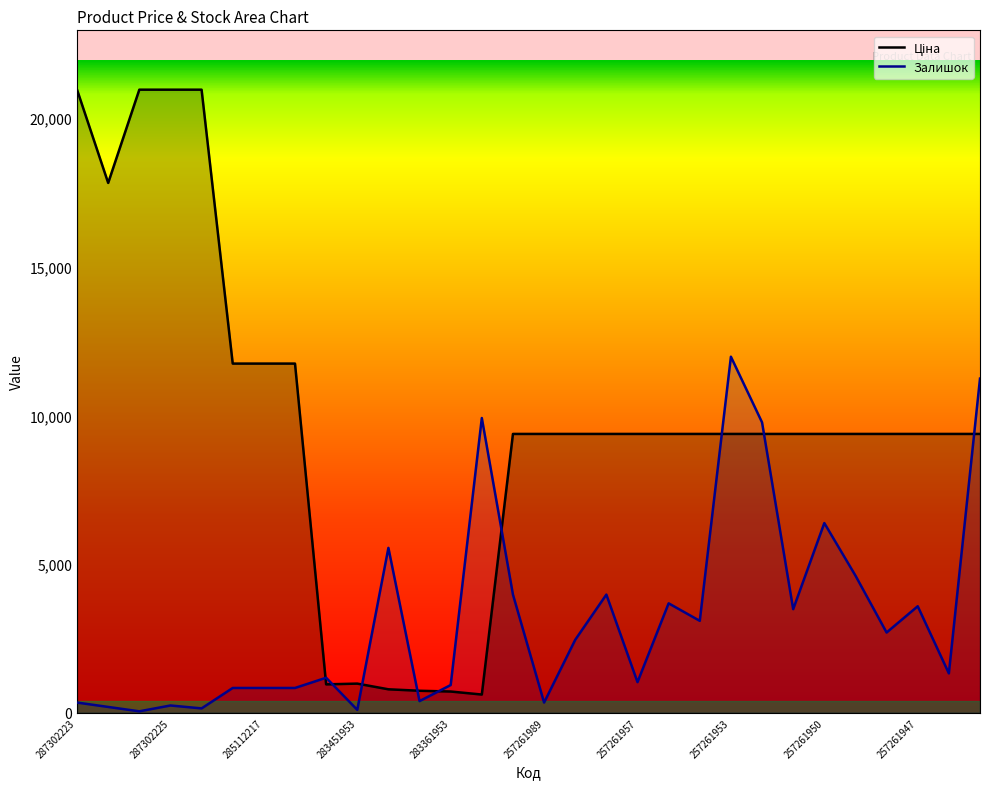

How many lines are shown in the chart?

2